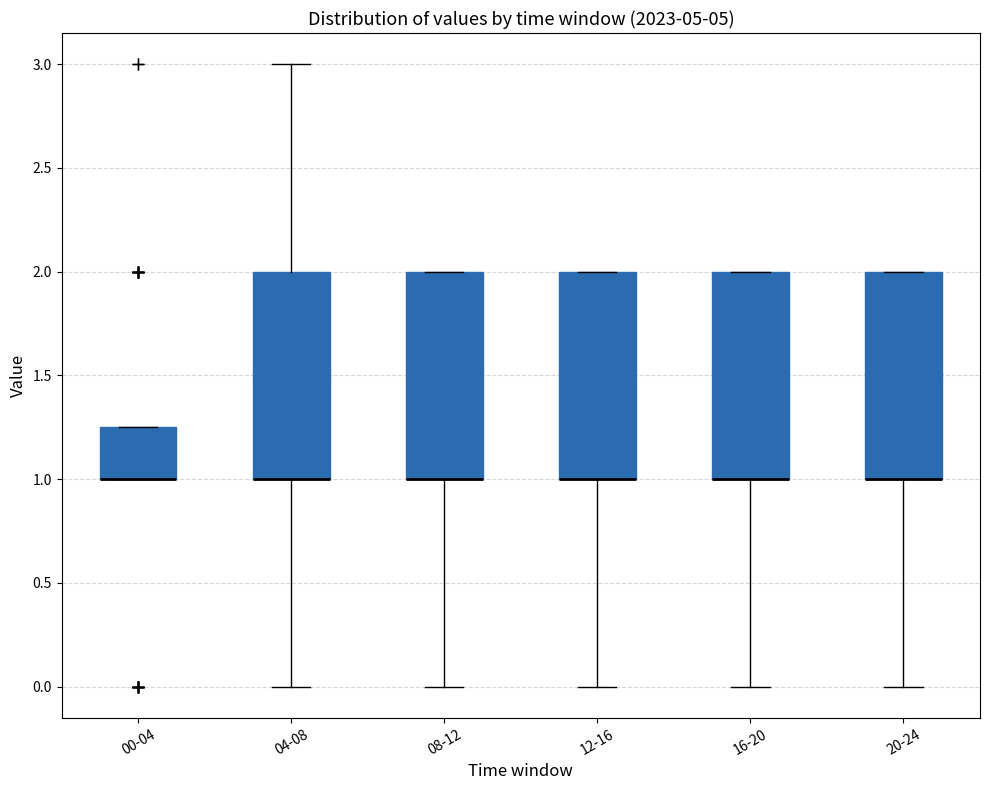

Reading left to right, read every box against the y-axis: the position of its median line, the range the box covers, and the ends of its whiskers. The values are not printed on the chart, so give them approximately, as read against the axis.

00-04: median 1.00 (drawn on the box's lower edge), box 1.00 to 1.25, whiskers 1.00 to 1.25
04-08: median 1.00 (drawn on the box's lower edge), box 1.00 to 2.00, whiskers 0.00 to 3.00
08-12: median 1.00 (drawn on the box's lower edge), box 1.00 to 2.00, whiskers 0.00 to 2.00
12-16: median 1.00 (drawn on the box's lower edge), box 1.00 to 2.00, whiskers 0.00 to 2.00
16-20: median 1.00 (drawn on the box's lower edge), box 1.00 to 2.00, whiskers 0.00 to 2.00
20-24: median 1.00 (drawn on the box's lower edge), box 1.00 to 2.00, whiskers 0.00 to 2.00